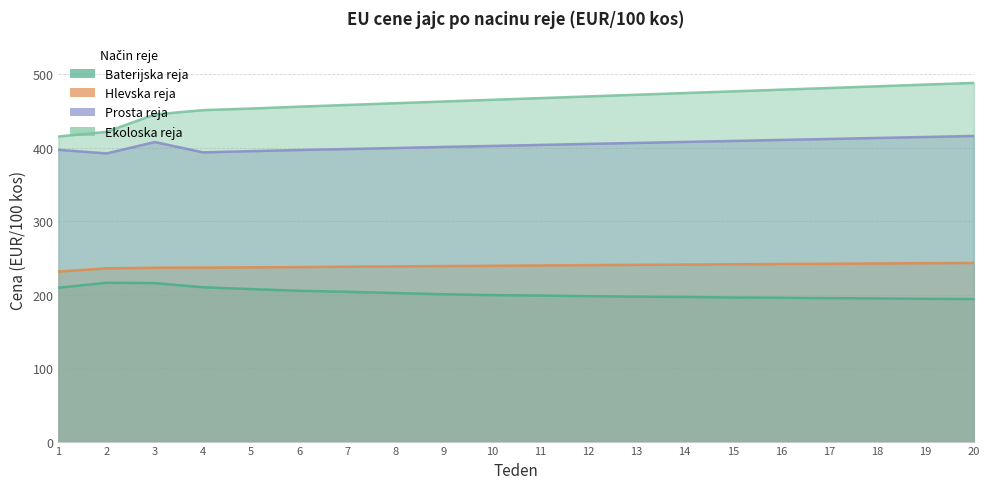

At which label is Hlevska reja closest to 237?

5